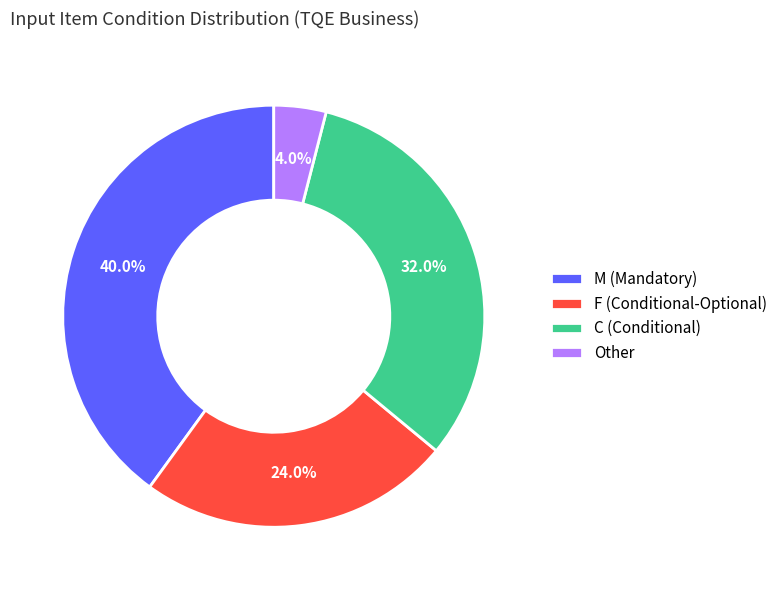

Is the sum of Other and C (Conditional) greater than half?

No